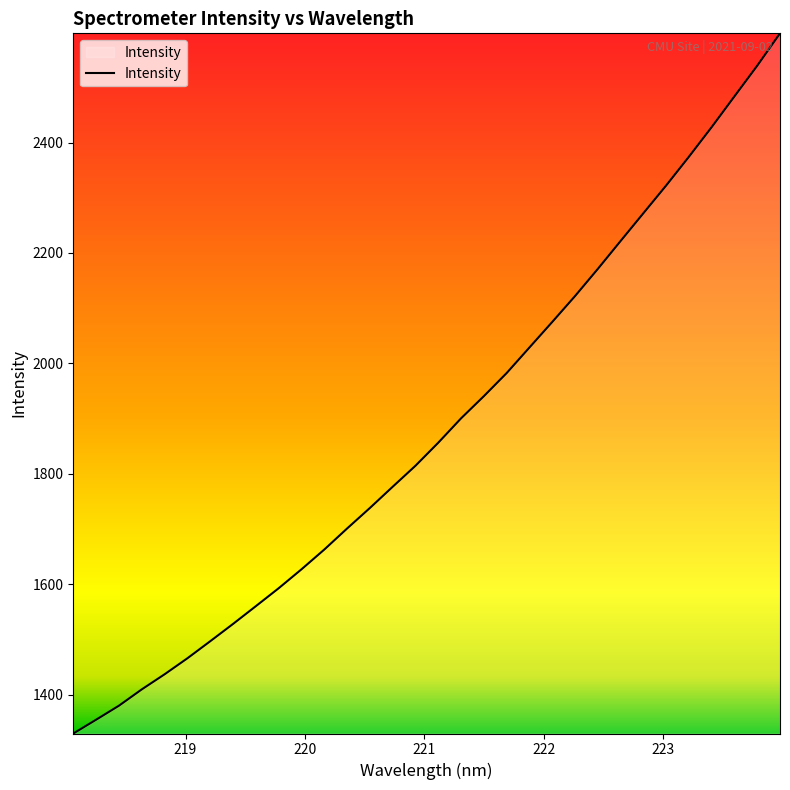

What is the minimum value shown in the chart?

1330.0